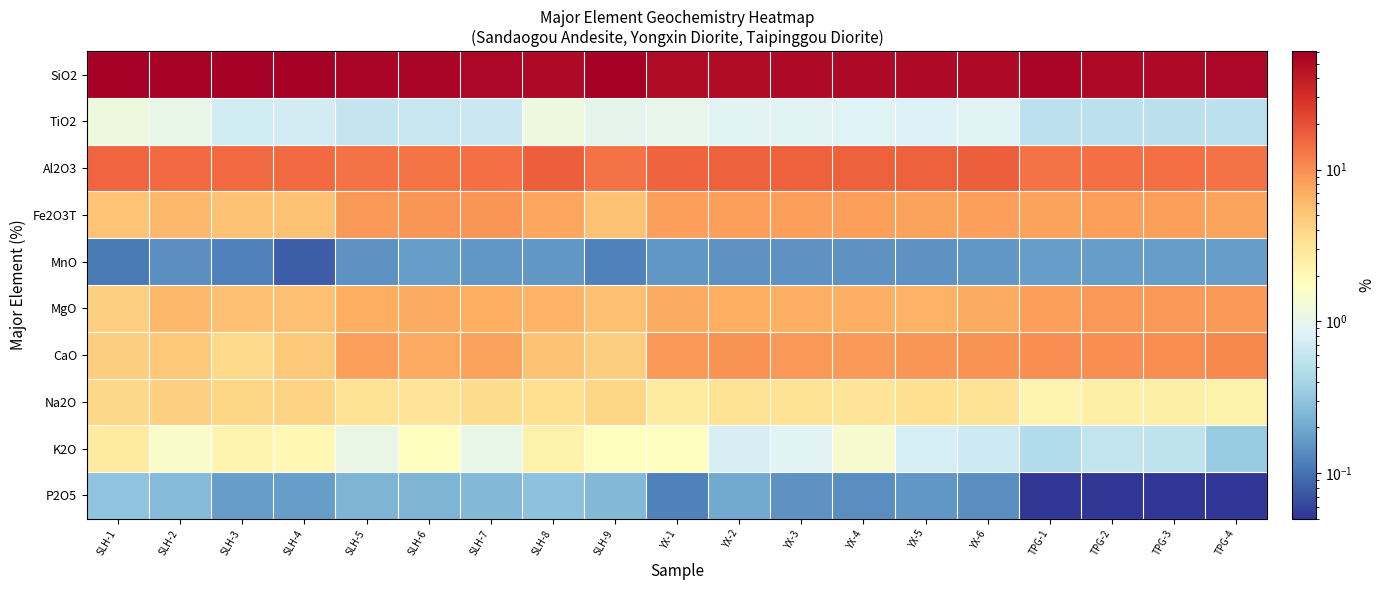

At how many categories does at least one series exceed 27?

19